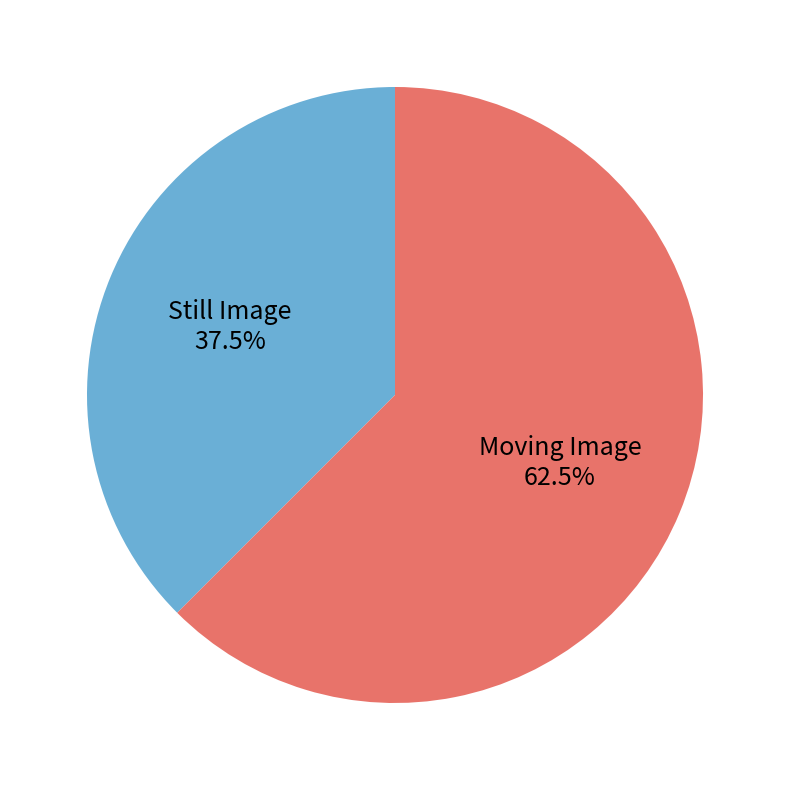

Is there any slice that represents more than half of the pie?

Yes